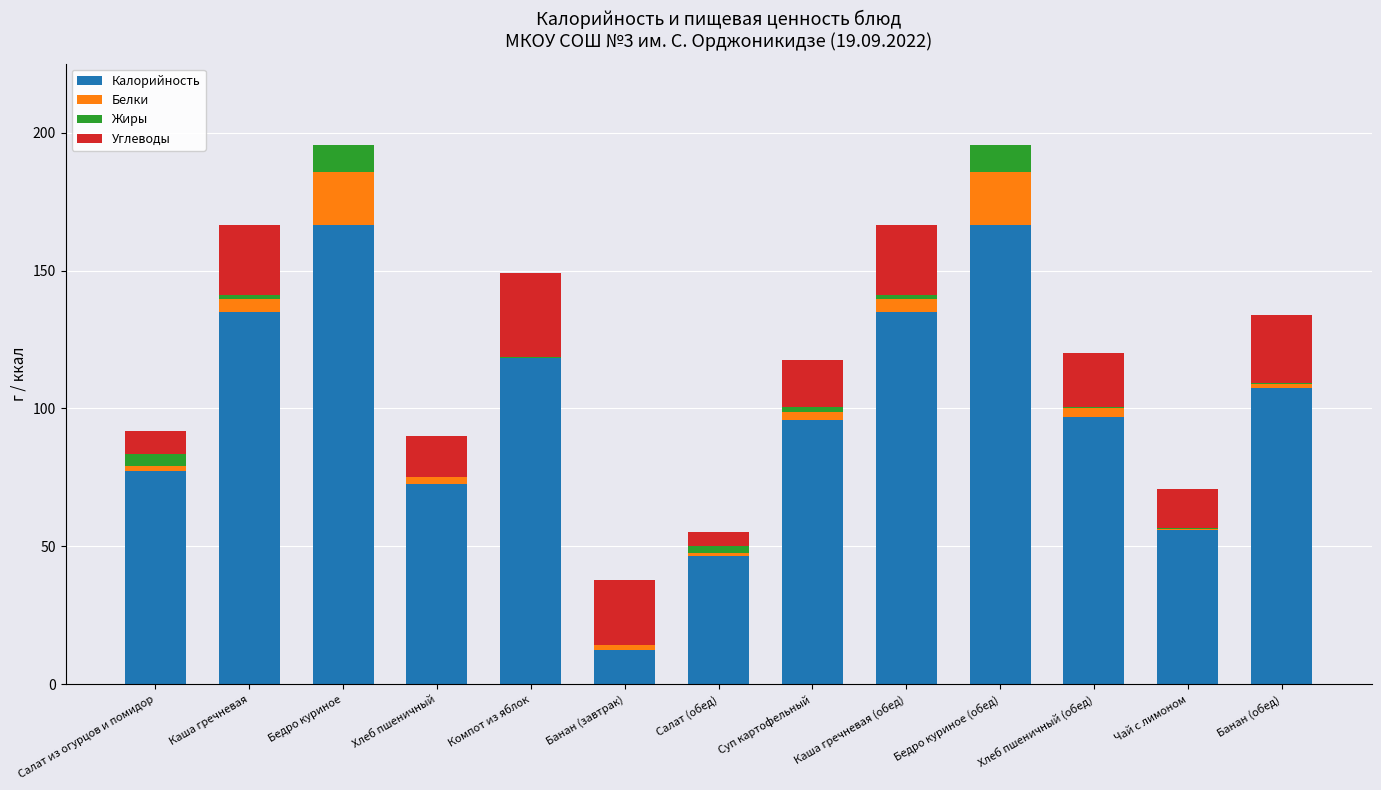

What is the highest value of the Калорийность series?

166.5